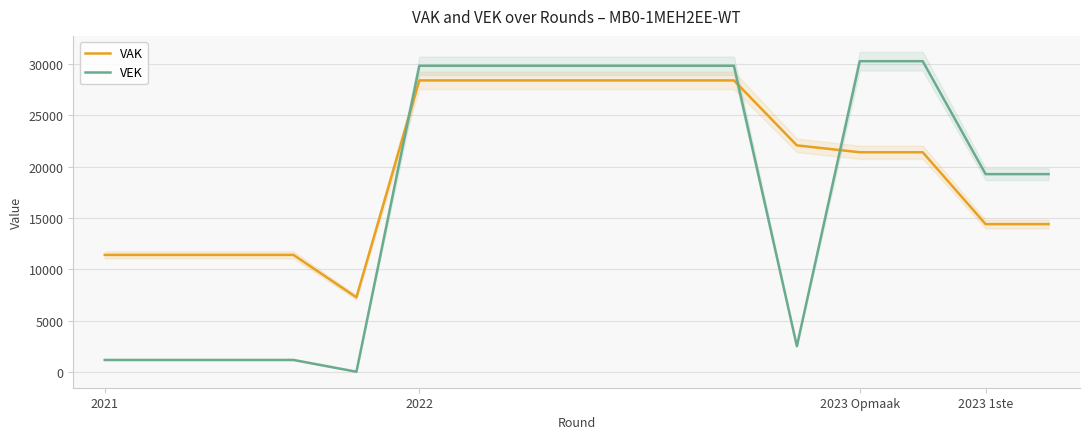

How many times do VEK and VAK cross each other?

3